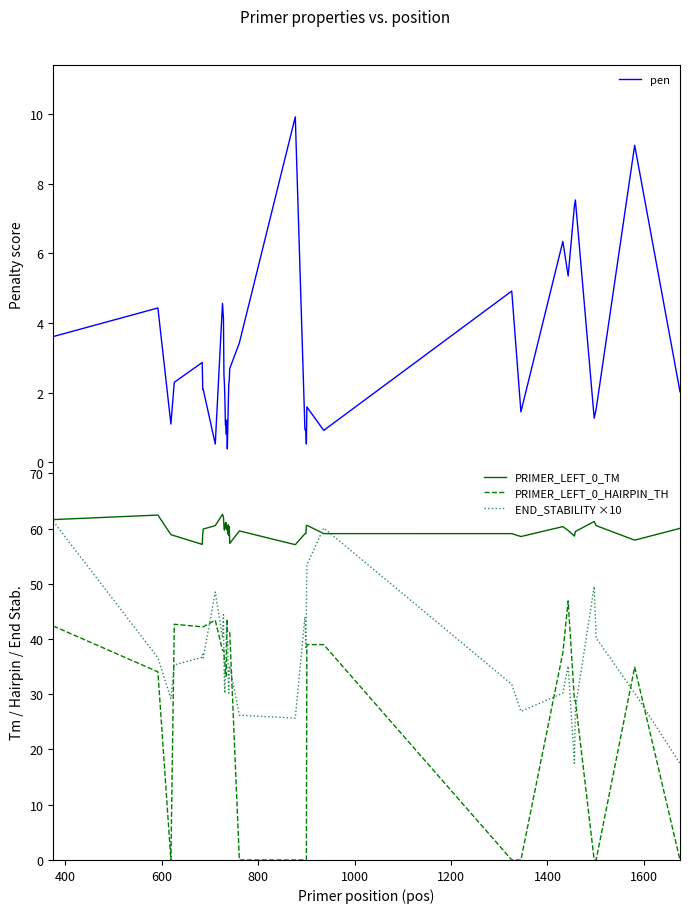

What is the lowest value of the PRIMER_LEFT_0_TM series?

57.1